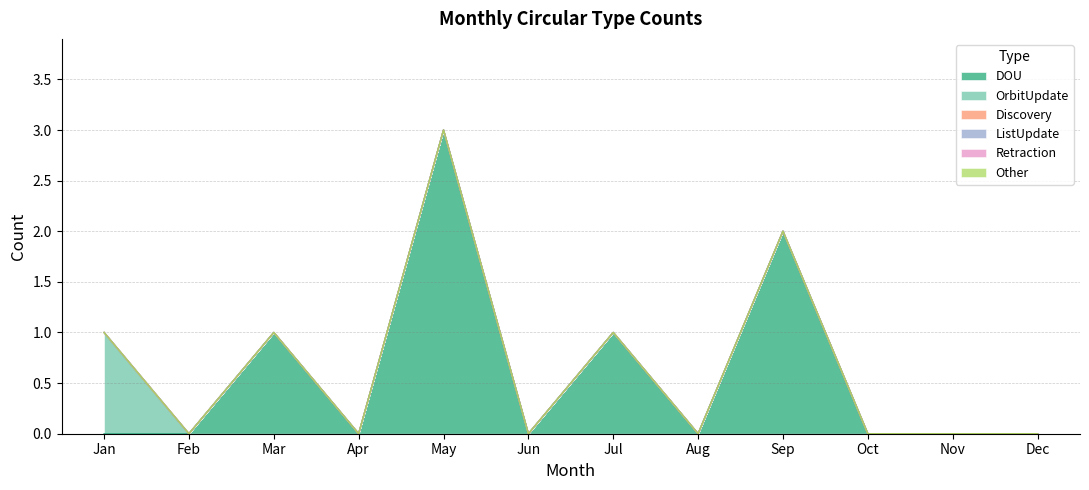

True or false: Discovery and DOU intersect in this chart.

False